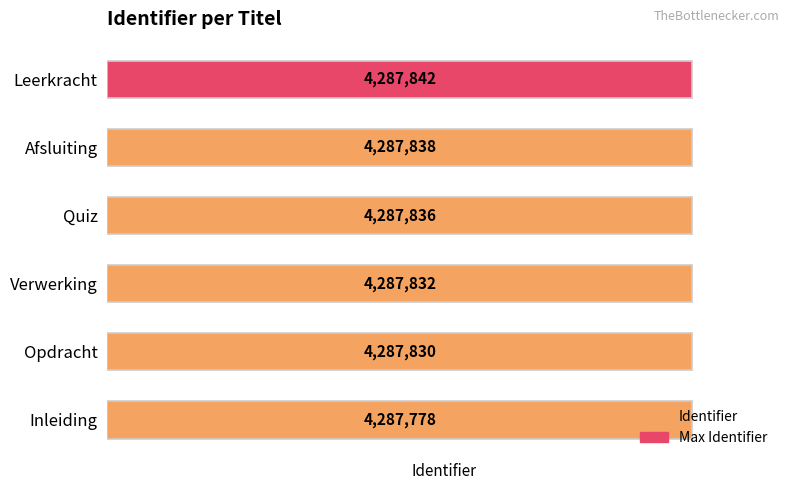

What is the difference between the values at Quiz and Inleiding?

58